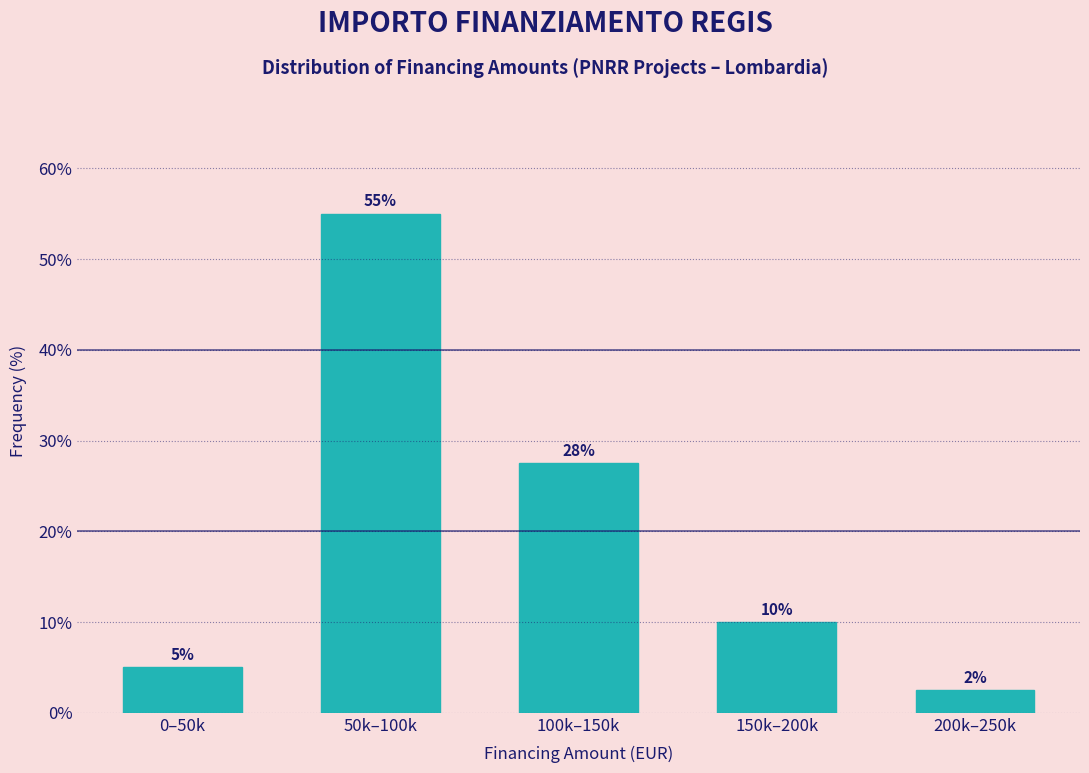

What is the label of the 3rd bar from the left?

100k–150k